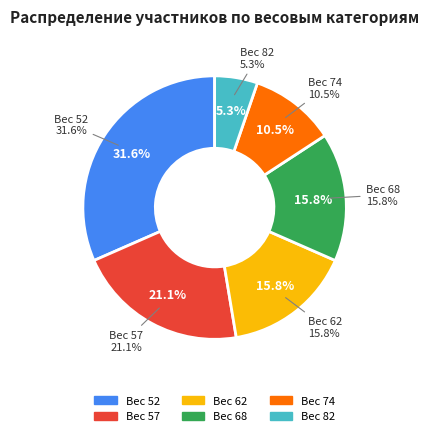

What percentage is NOT represented by 82?

94.7%